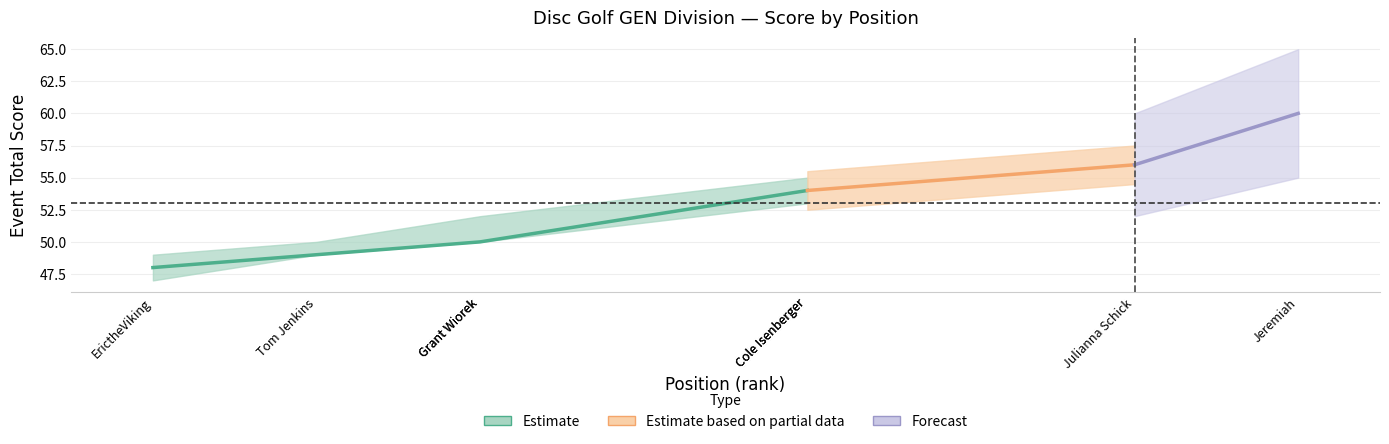

The value of round_total_score at 7 is 56. True or false?

True